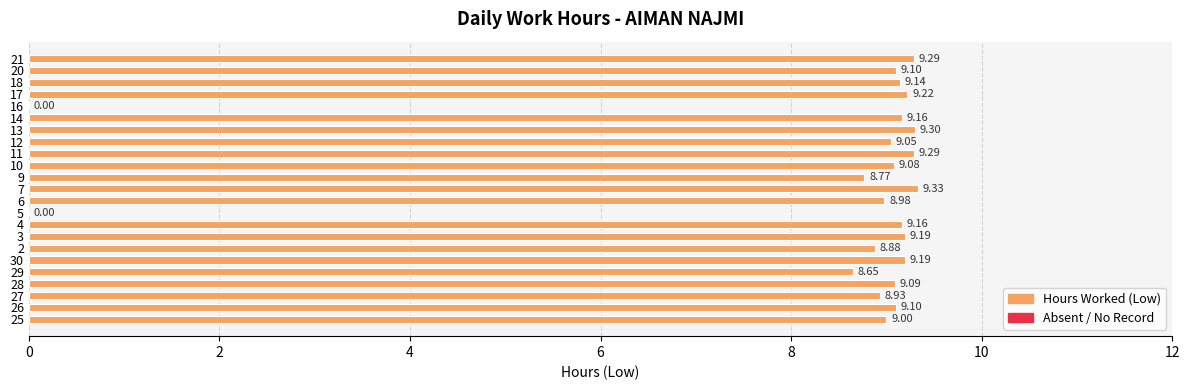

What is the change in value from 28 to 16?

-9.1